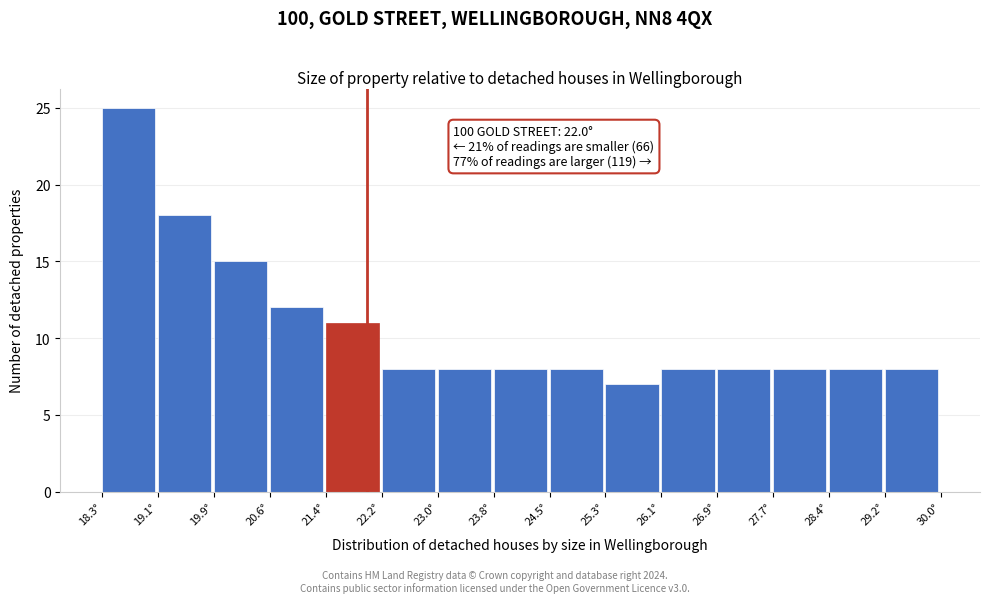

Which range on the x-axis has the tallest bar?

18.30 to 19.08